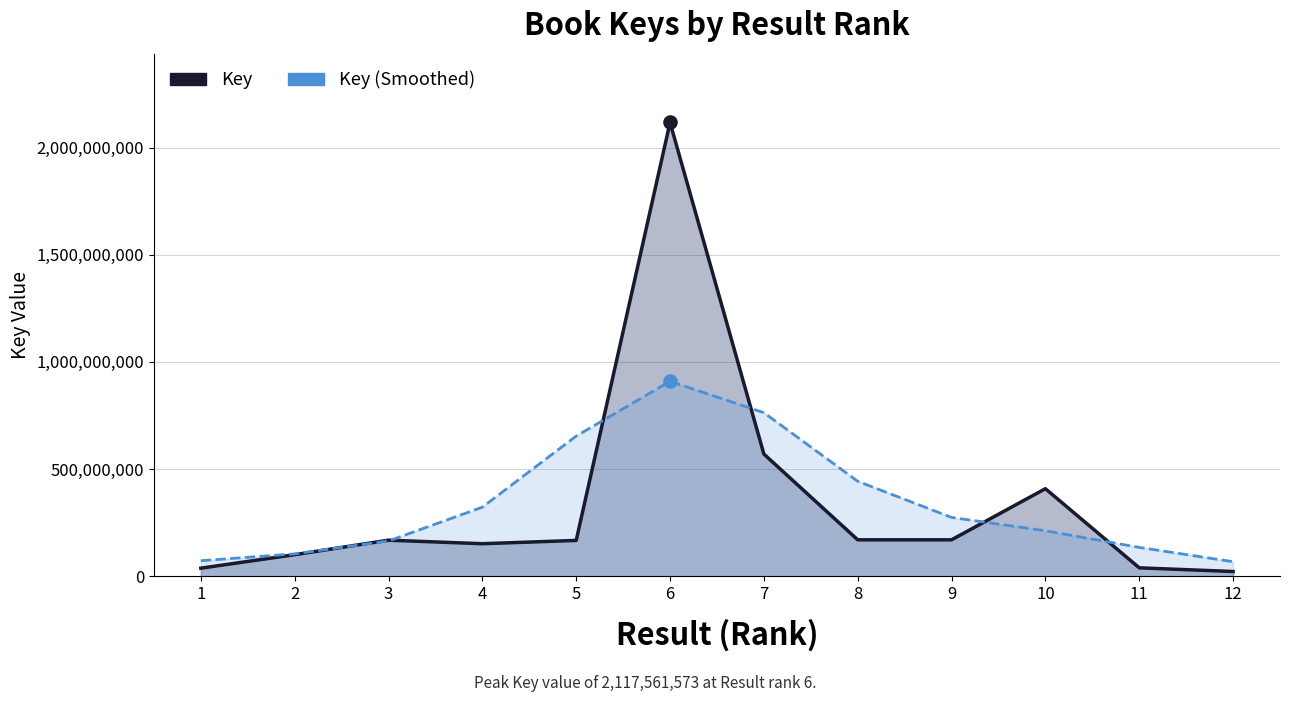

At which category is the sum across all series the highest?

6